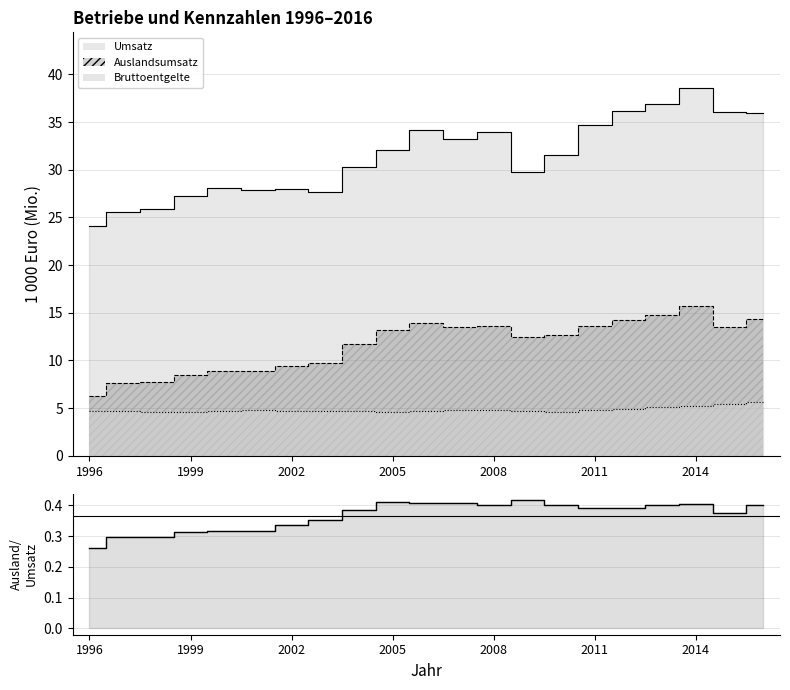

What is the difference between the second highest and minimum values?

0.1